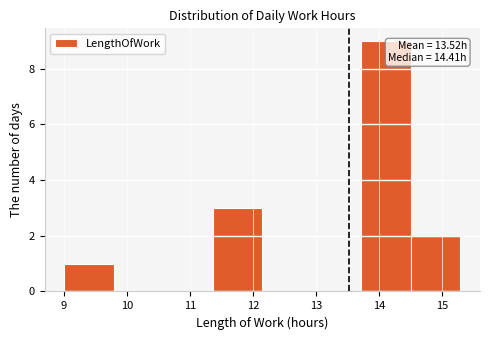

Which range on the x-axis has the tallest bar?

13.7 to 14.5